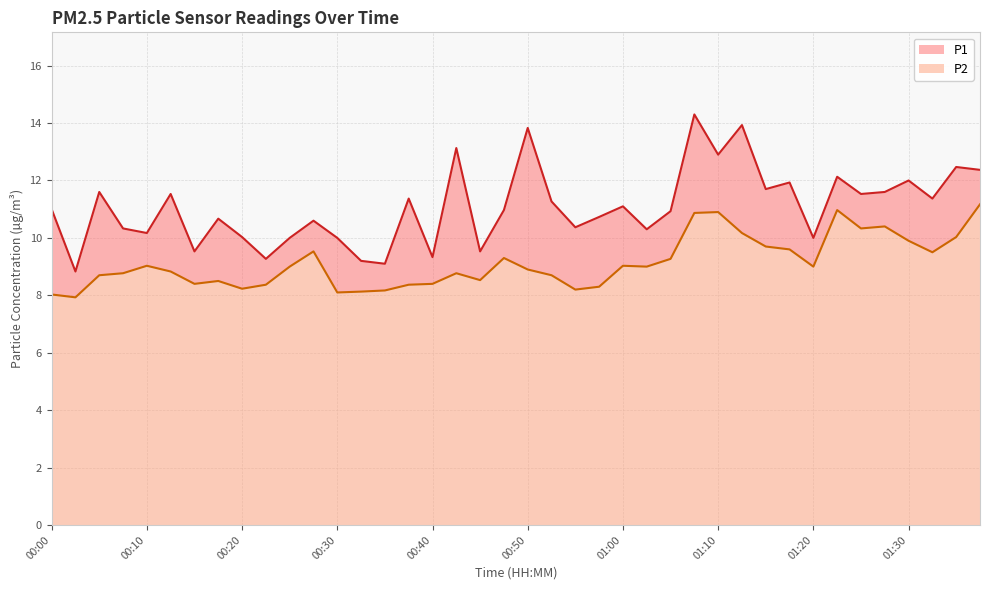

Which category has the highest value across all series?

01:07